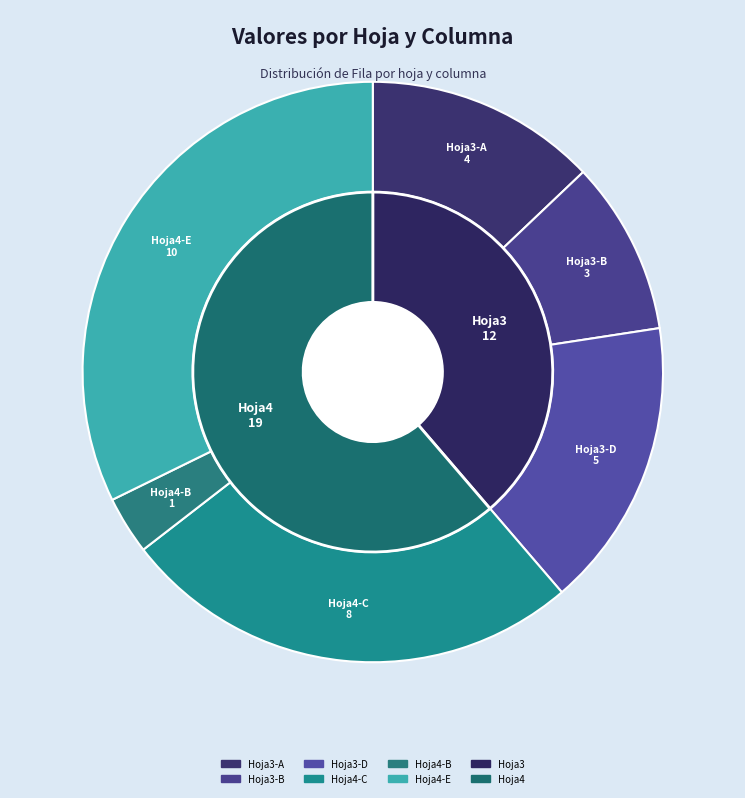

What is the smallest slice in the pie chart?

Hoja4-B